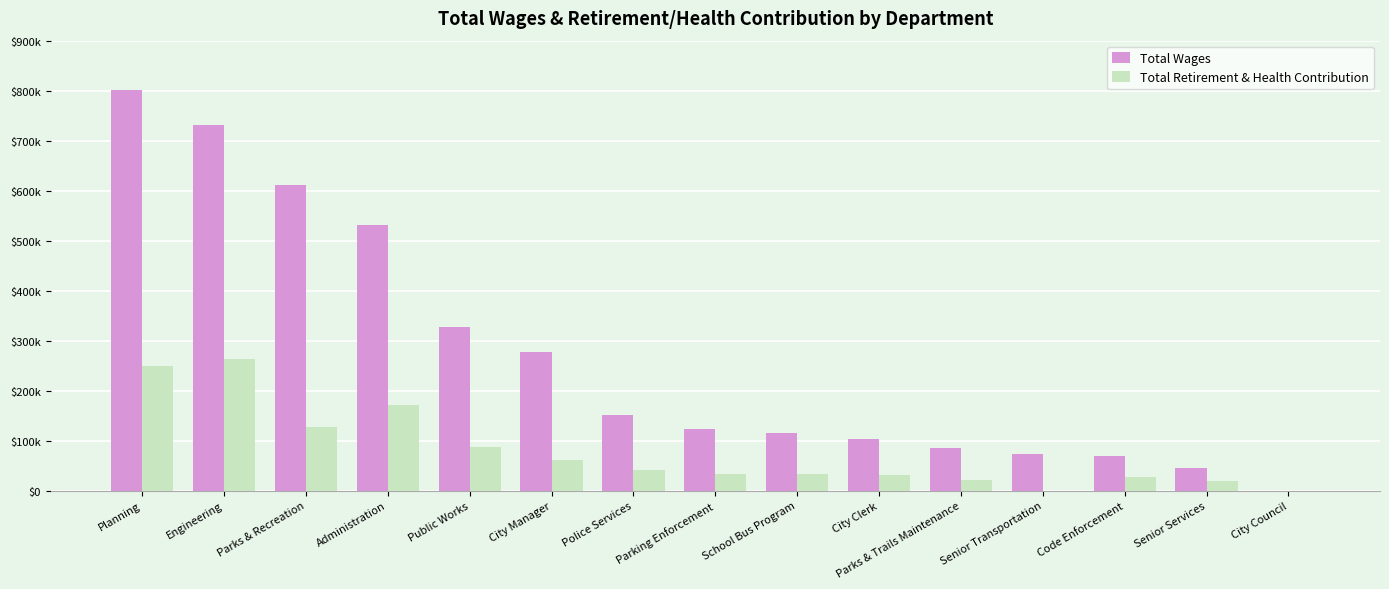

What are all the series names shown in the legend?

Total Wages, Total Retirement & Health Contribution